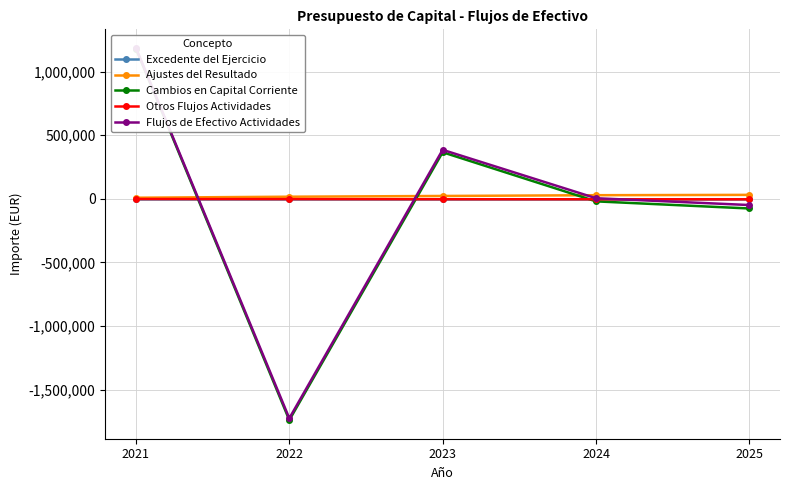

How many intersections are there between Flujos de Efectivo Actividades and Otros Flujos Actividades?

3